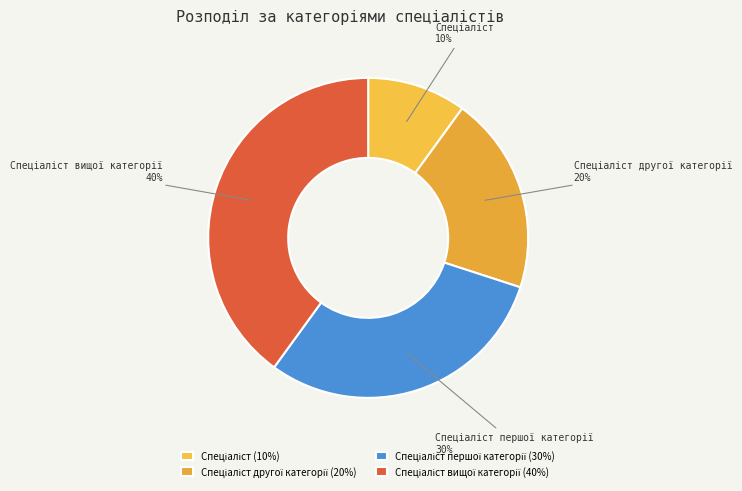

Is there any slice that represents more than half of the pie?

No